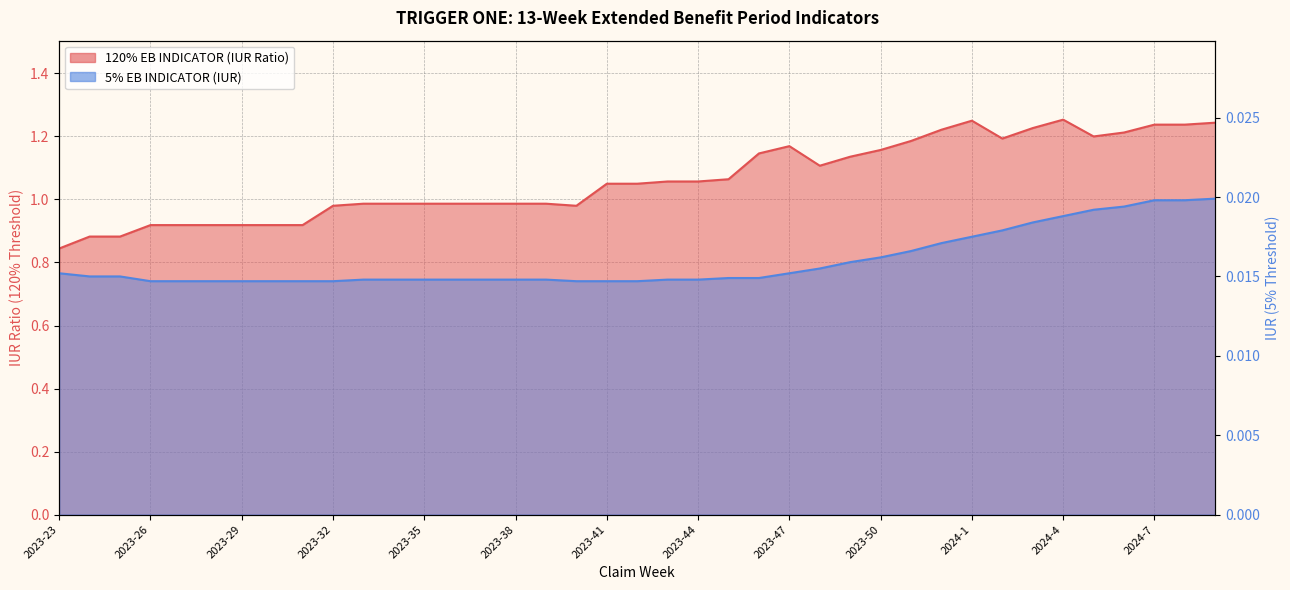

What is the spread (max minus min) of values at 2023-44?

1.0